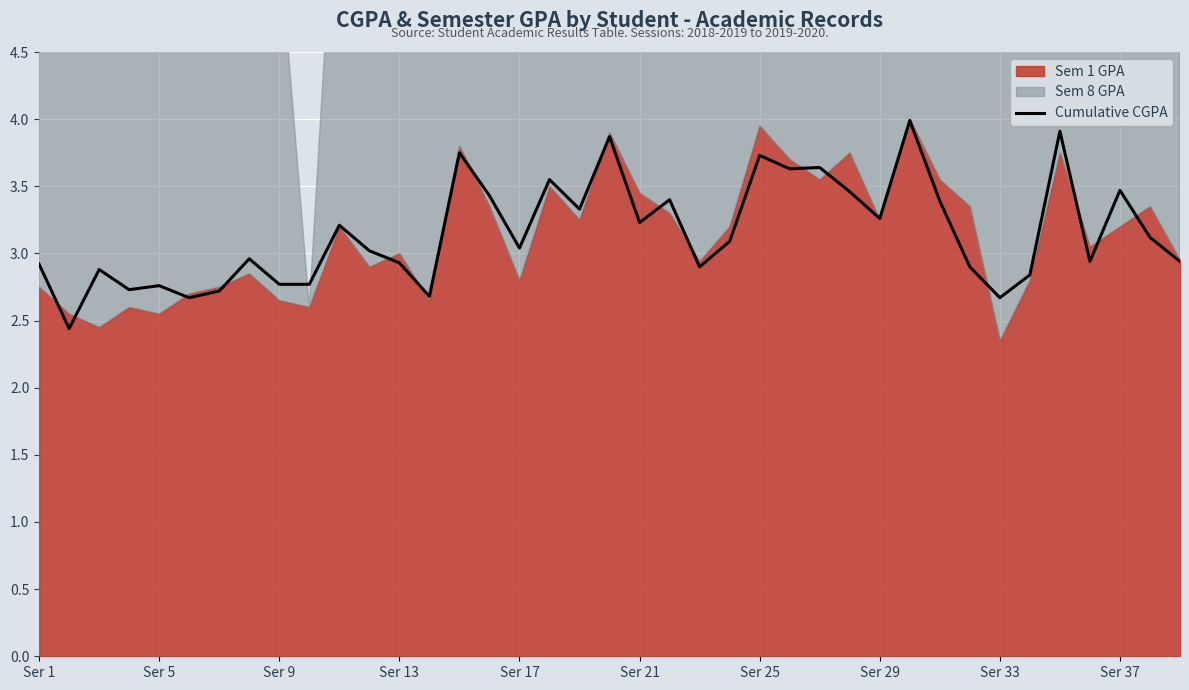

The Cumulative CGPA series shows 2.1 at Ser 17. True or false?

False